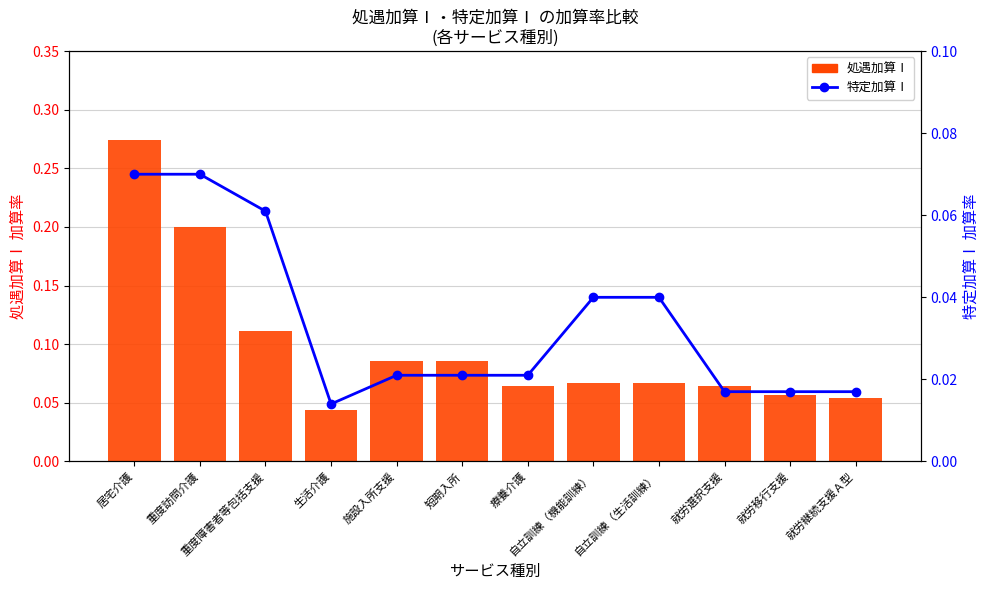

Rank the series by their maximum value, from highest to lowest.

処遇加算Ⅰ, 特定加算Ⅰ